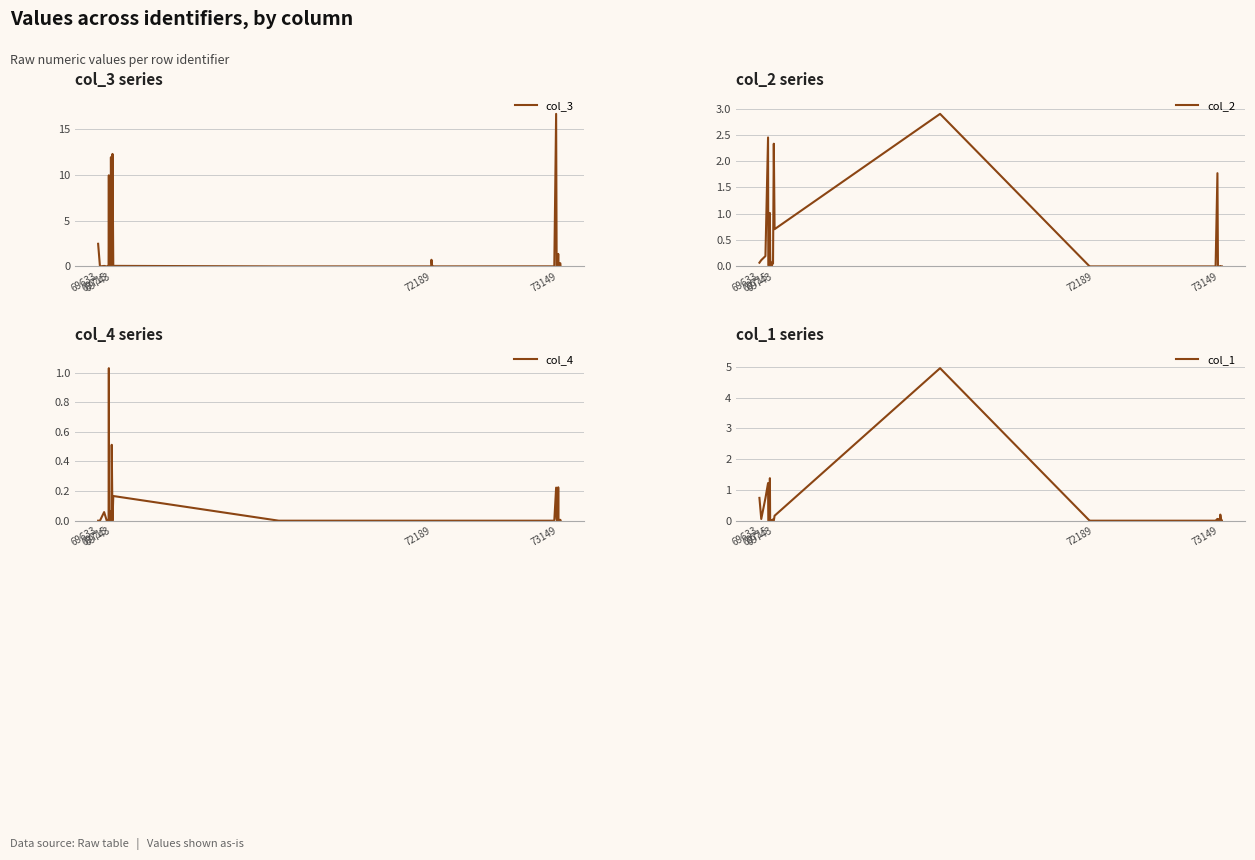

The col_4 series shows 0.0 at 72189. True or false?

True